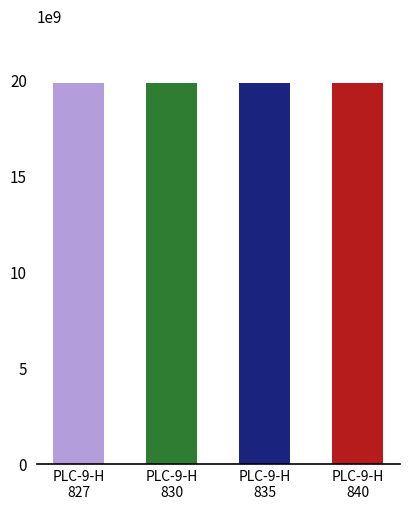

Does the chart contain any negative values?

No